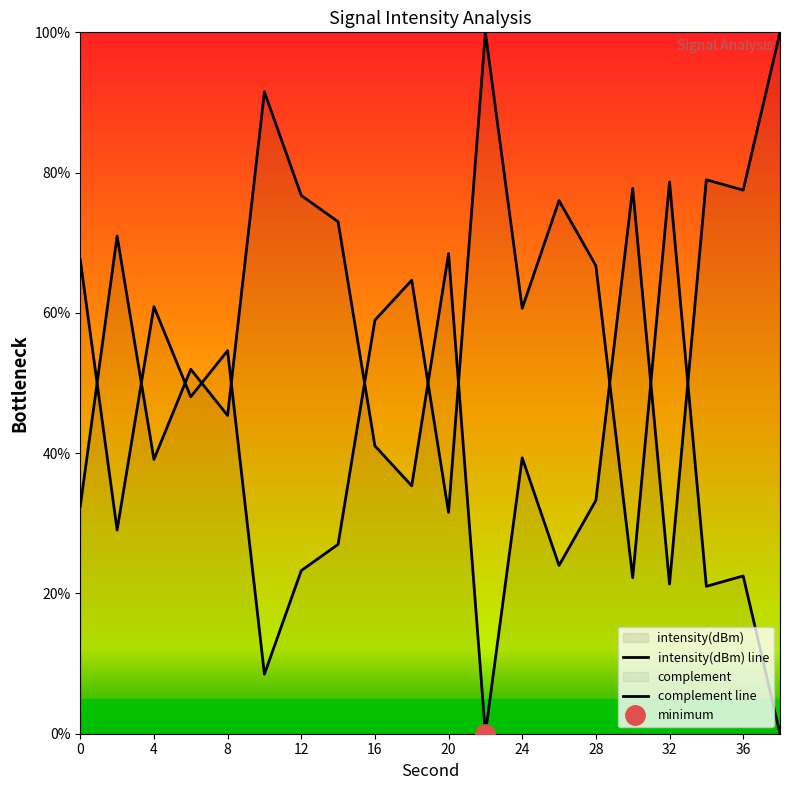

Count the number of categories in the chart.

20